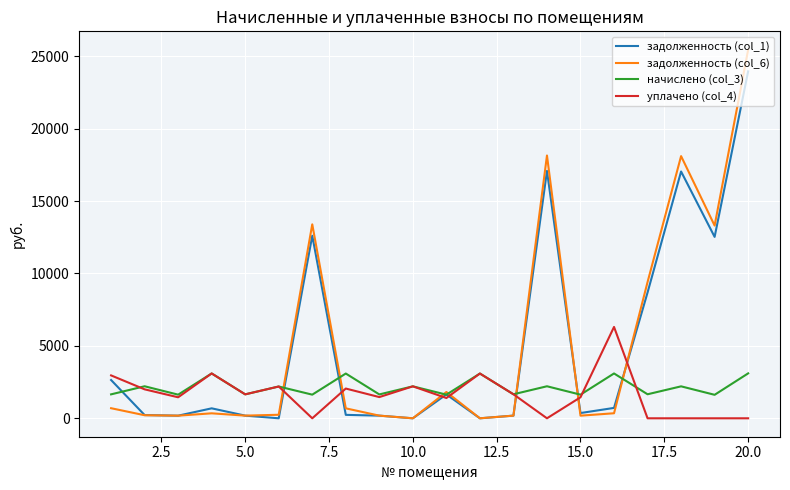

Rank the series by their maximum value, from lowest to highest.

начислено (col_3), уплачено (col_4), задолженность (col_1), задолженность (col_6)